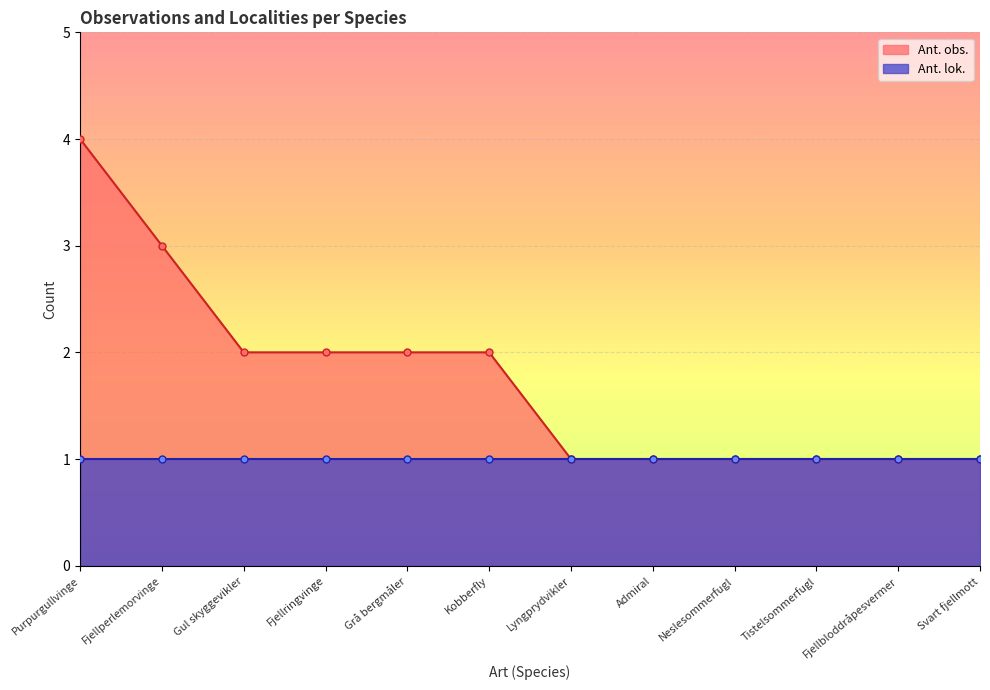

Is it true that Ant. obs. equals 2 at Grå bergmåler?

True